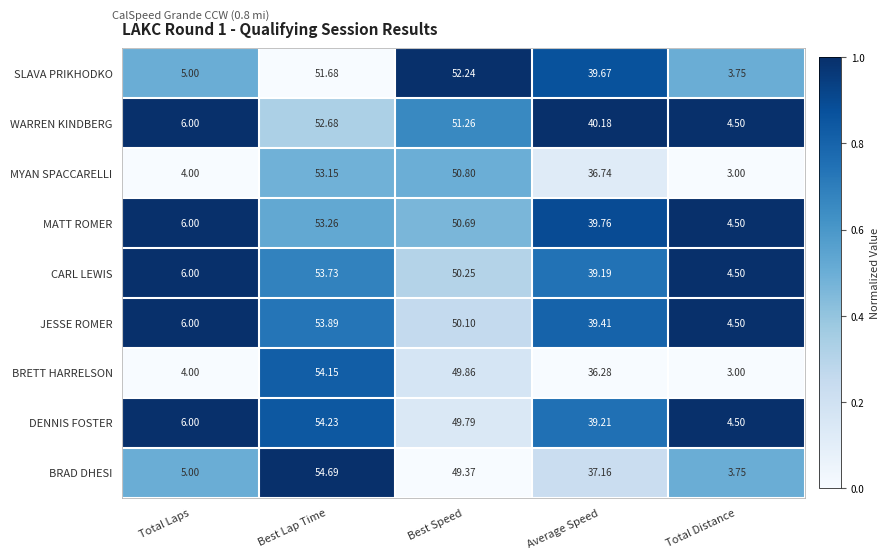

List the labels in order of BRETT HARRELSON value, largest first.

Best Lap Time, Best Speed, Average Speed, Total Laps, Total Distance